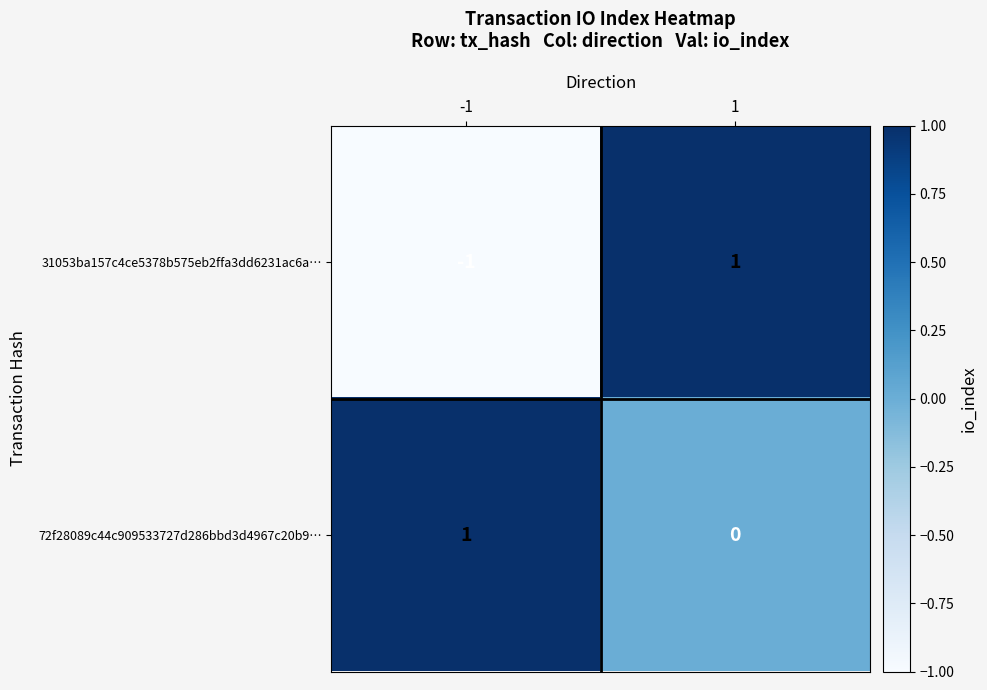

True or false: 31053ba157c4ce5378b575eb2ffa3dd6231ac6a… has a value of 1 at 1.

True